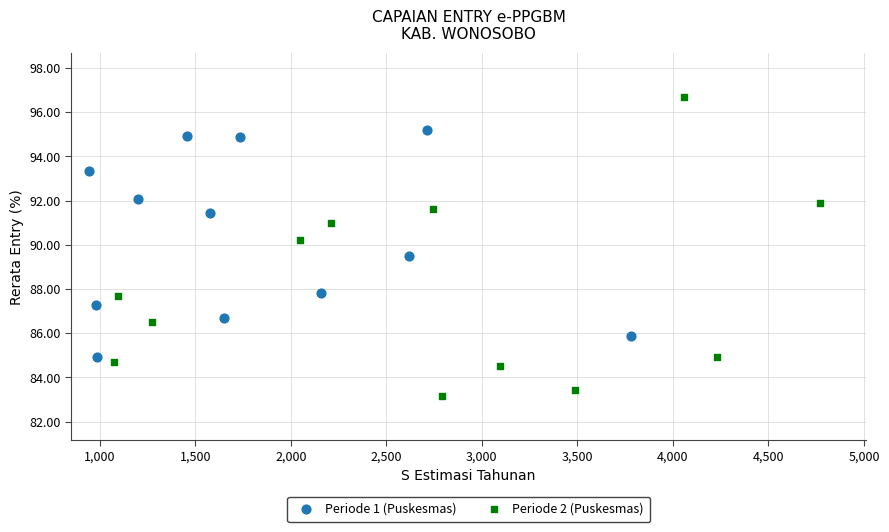

Which series reaches the maximum Y coordinate?

Periode 2 (Puskesmas)